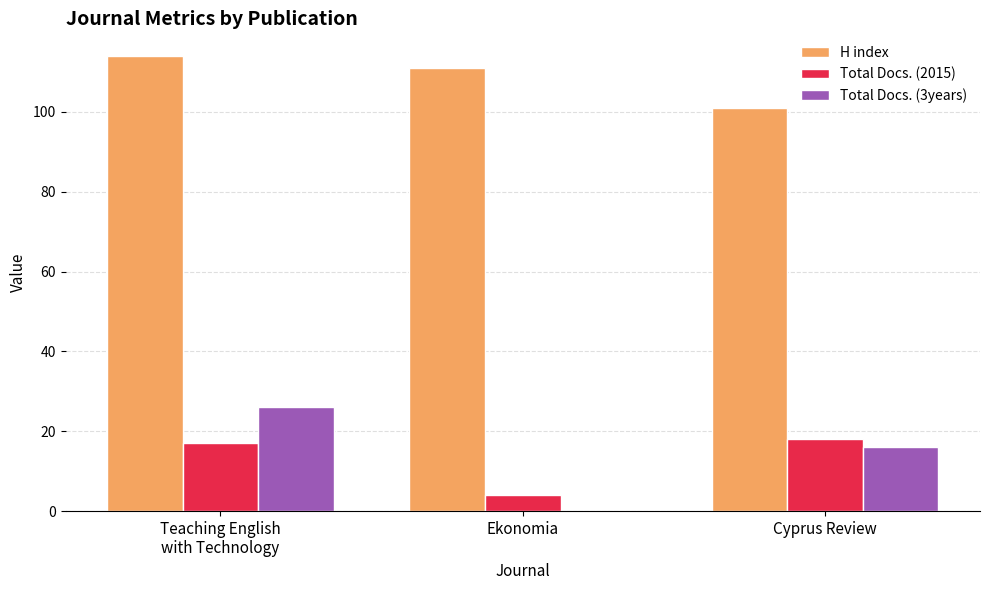

Is the value of Total Docs. (2015) at Cyprus Review greater than the value of Total Docs. (3years) at Ekonomia?

Yes